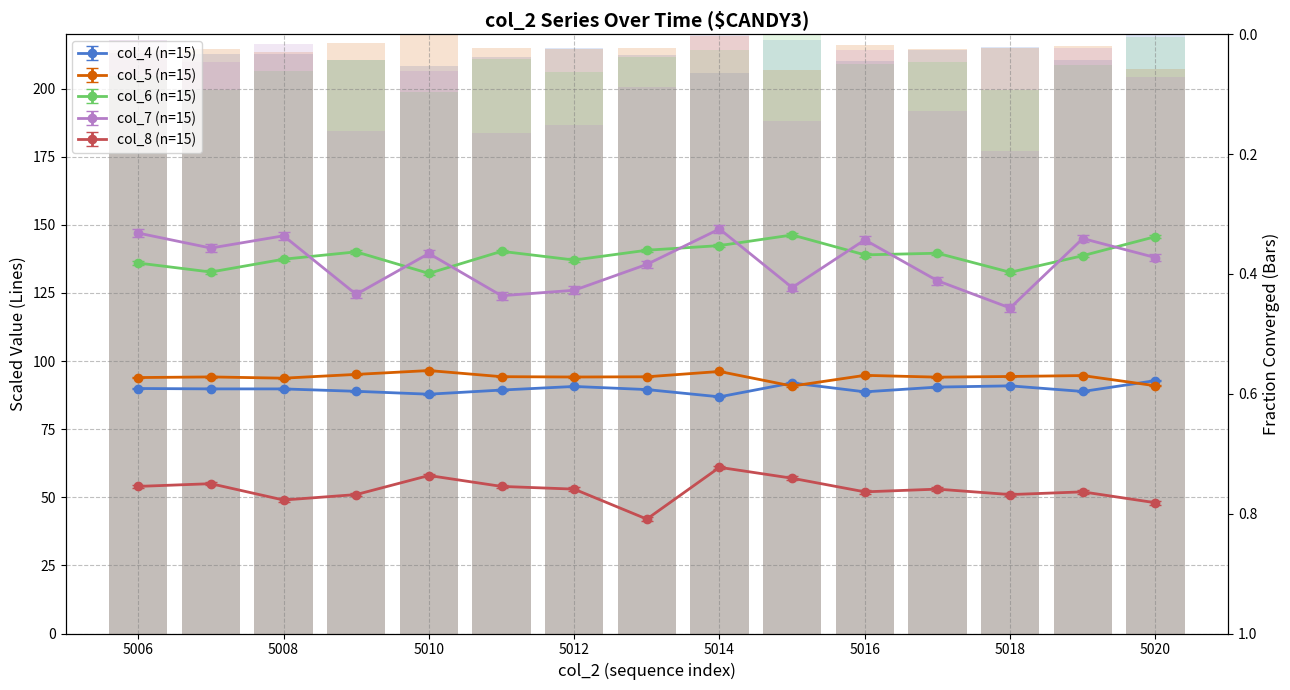

Between 5016 and 5020, which is larger?

5020